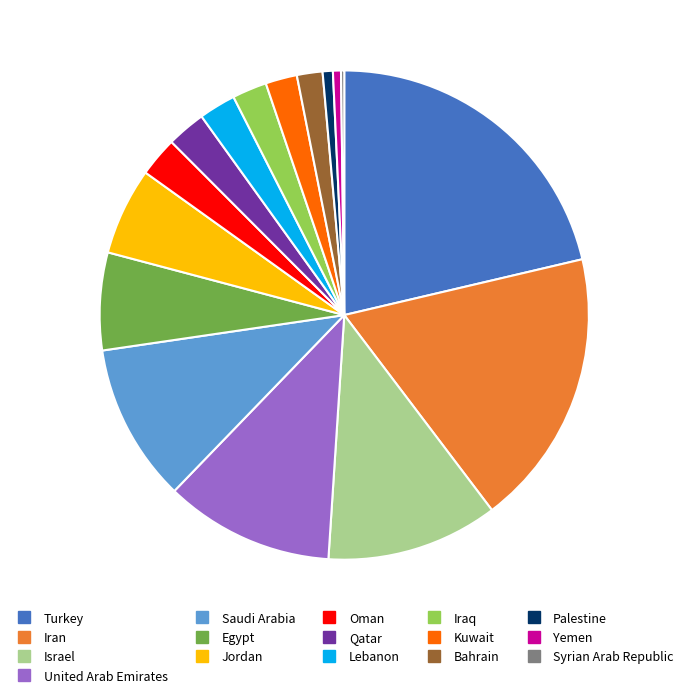

Approximately how many times larger is the value at Bahrain compared to Qatar?

0.7